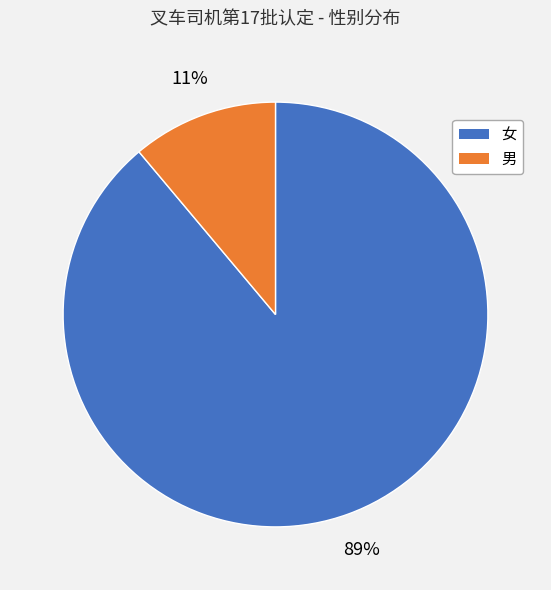

Between 女 and 男, which is larger?

女